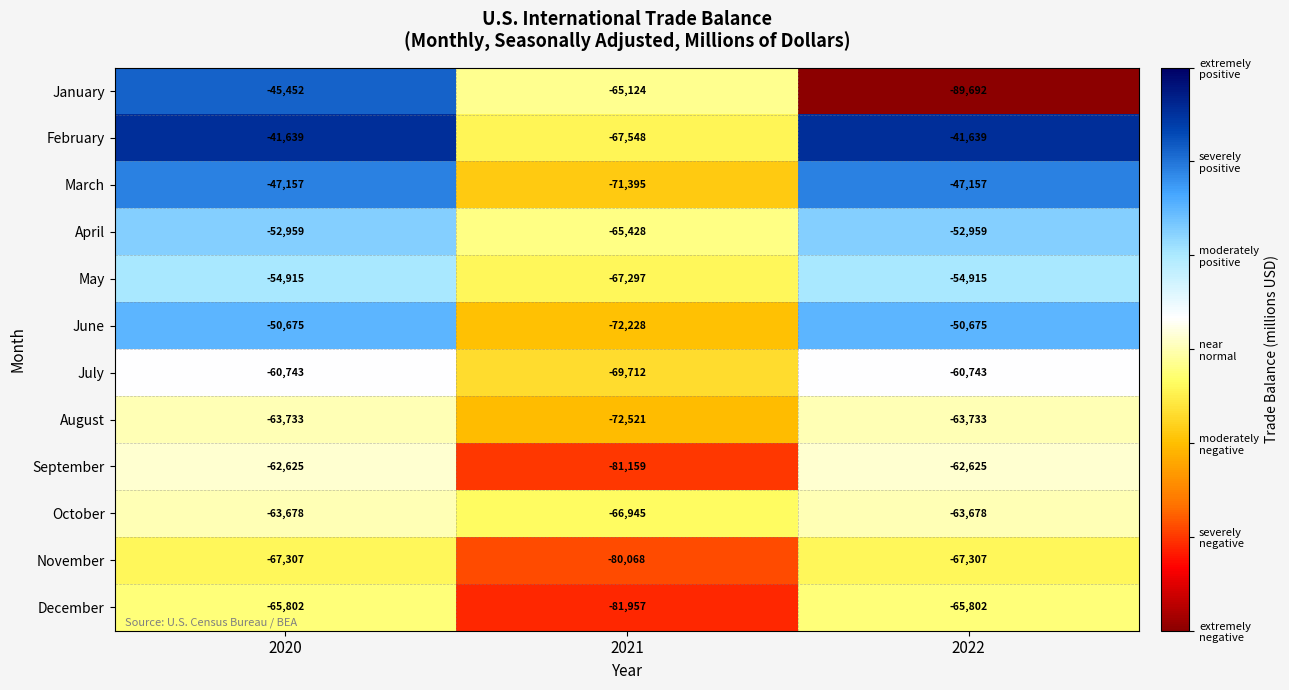

Which series has the largest total across all categories?

February